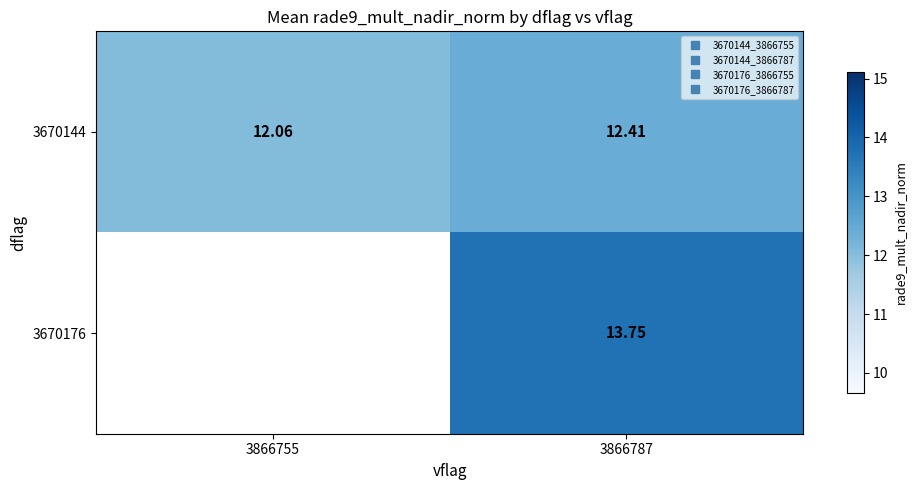

What is the maximum value for 3670144?

12.4